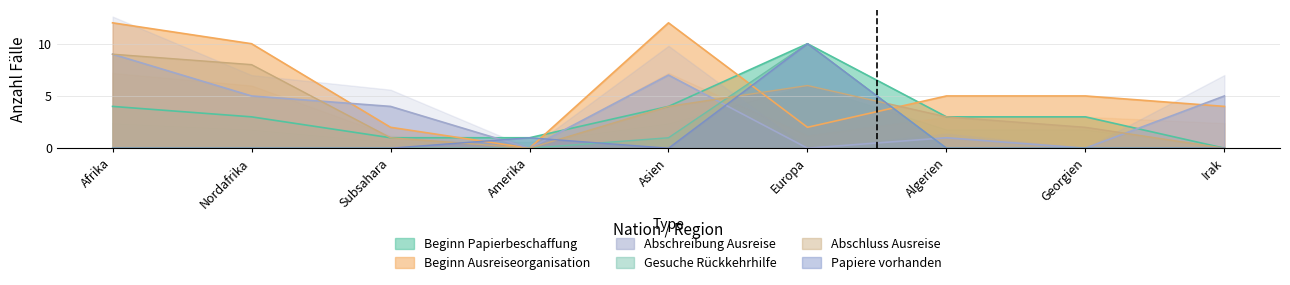

Does the chart have visible grid lines?

Yes